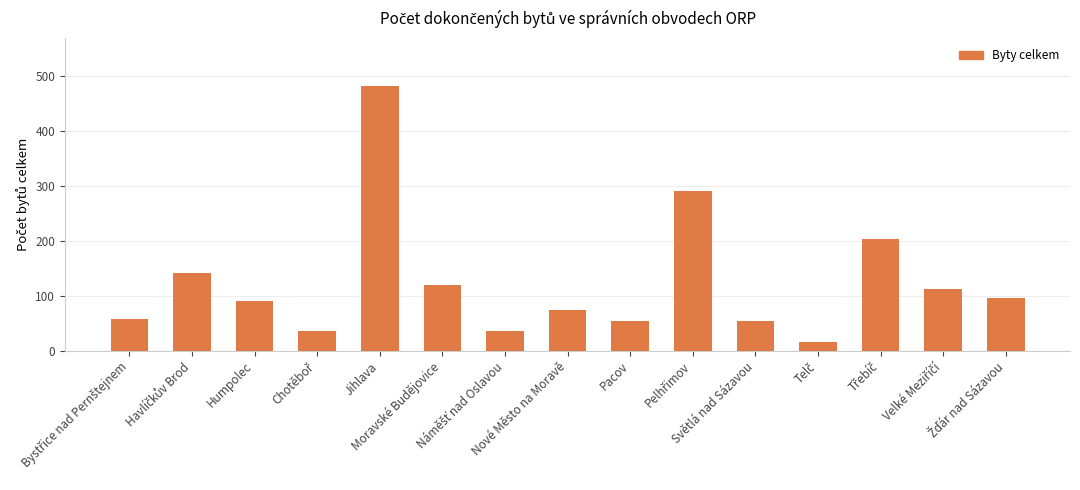

What is the ratio of the value at Jihlava to the value at Pacov?

8.8